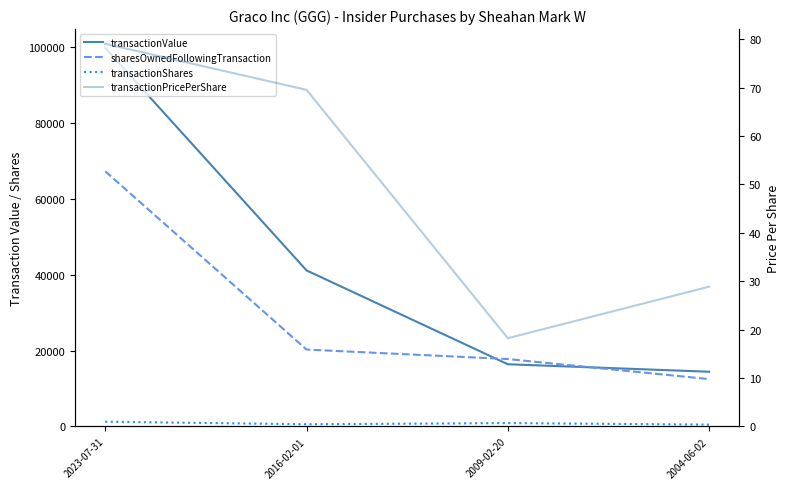

Is the value of transactionShares at 2004-06-02 greater than the value of sharesOwnedFollowingTransaction at 2023-07-31?

No